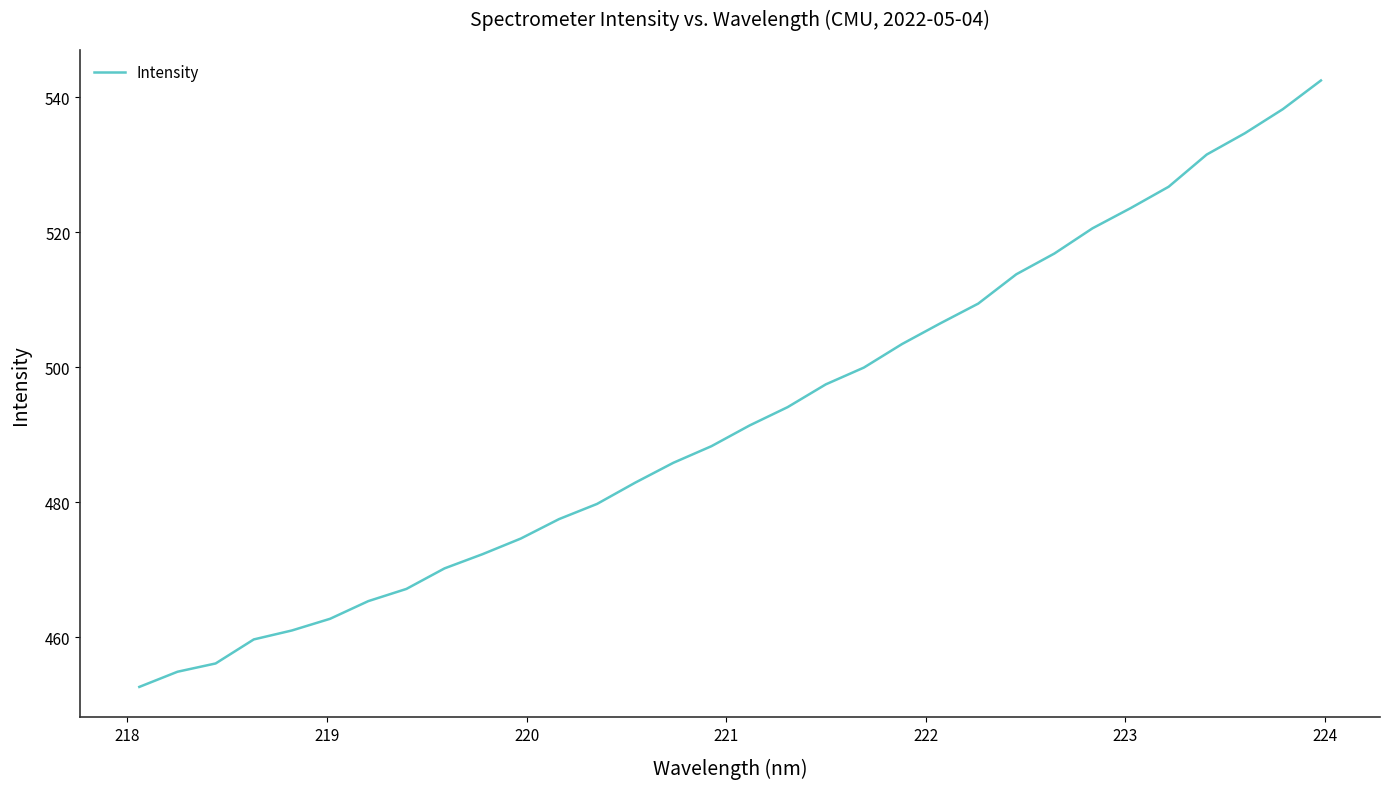

What is the difference between the maximum and minimum values?

89.8